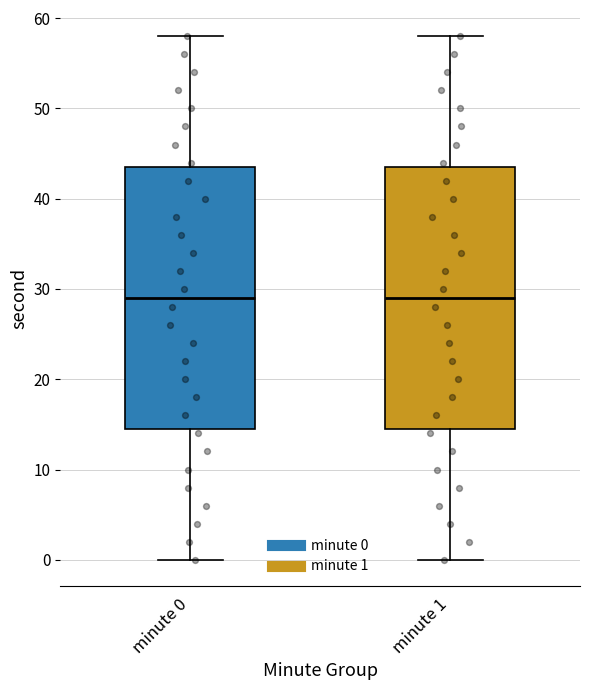

Reading left to right, read every box against the y-axis: the position of its median line, the range the box covers, and the ends of its whiskers. The values are not printed on the chart, so give them approximately, as read against the axis.

minute 0: median 29, box 15 to 44, whiskers 0 to 58
minute 1: median 29, box 15 to 44, whiskers 0 to 58